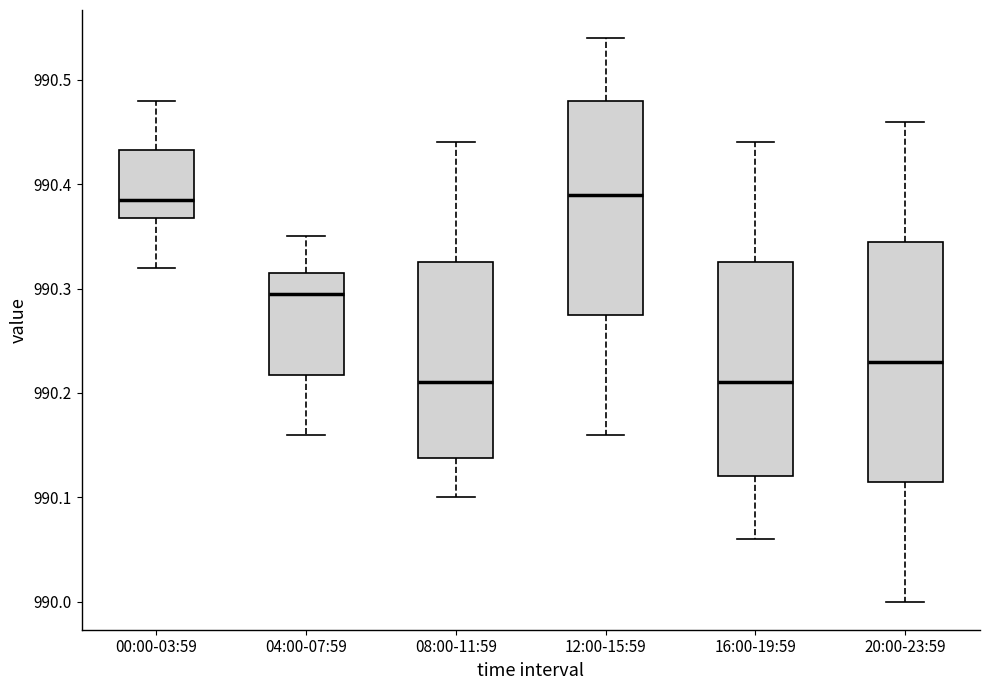

Reading left to right, read every box against the y-axis: the position of its median line, the range the box covers, and the ends of its whiskers. The values are not printed on the chart, so give them approximately, as read against the axis.

00:00-03:59: median 990.39, box 990.37 to 990.43, whiskers 990.32 to 990.48
04:00-07:59: median 990.30, box 990.22 to 990.32, whiskers 990.16 to 990.35
08:00-11:59: median 990.21, box 990.14 to 990.33, whiskers 990.10 to 990.44
12:00-15:59: median 990.39, box 990.28 to 990.48, whiskers 990.16 to 990.54
16:00-19:59: median 990.21, box 990.12 to 990.33, whiskers 990.06 to 990.44
20:00-23:59: median 990.23, box 990.12 to 990.35, whiskers 990.00 to 990.46